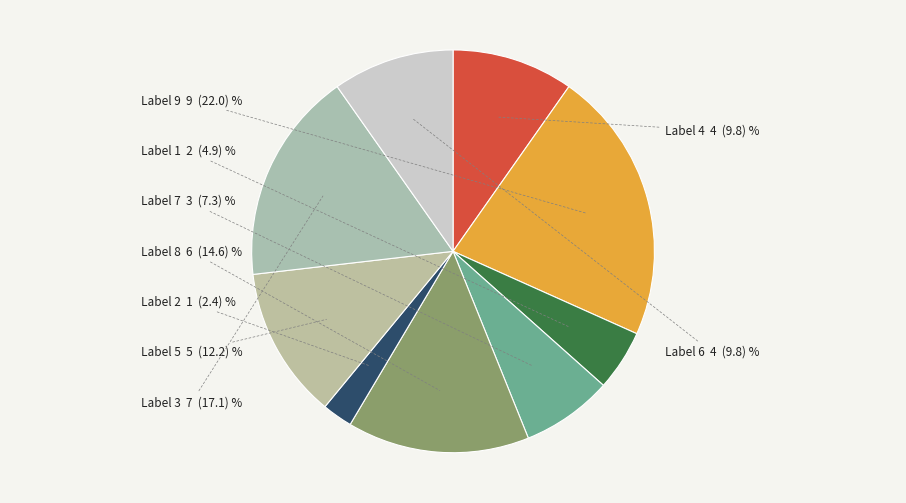

How many segments does this pie chart have?

9